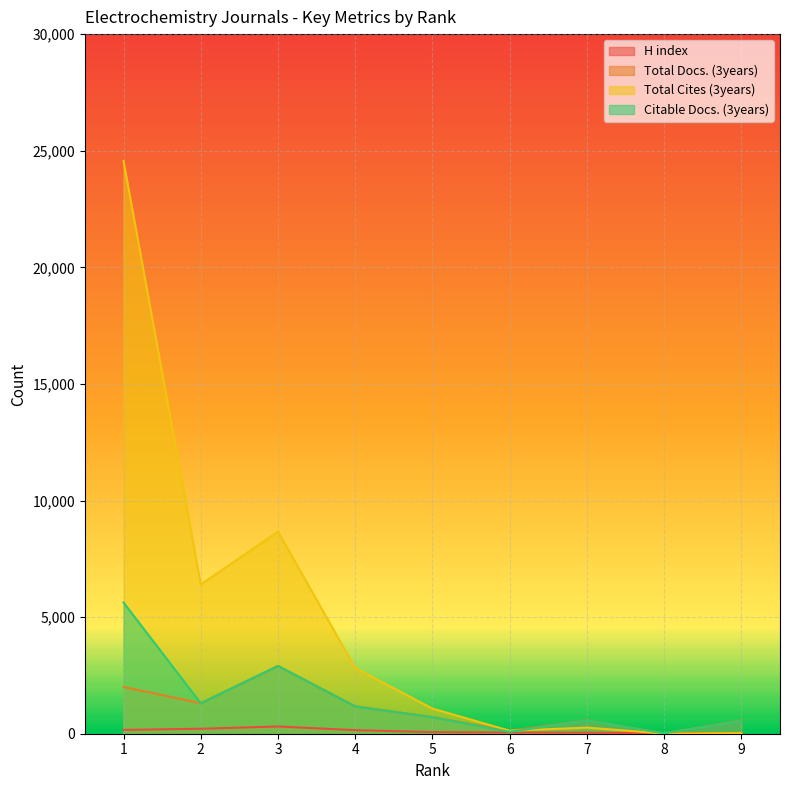

At which category does Total Docs. (3years) reach its first local valley?

2